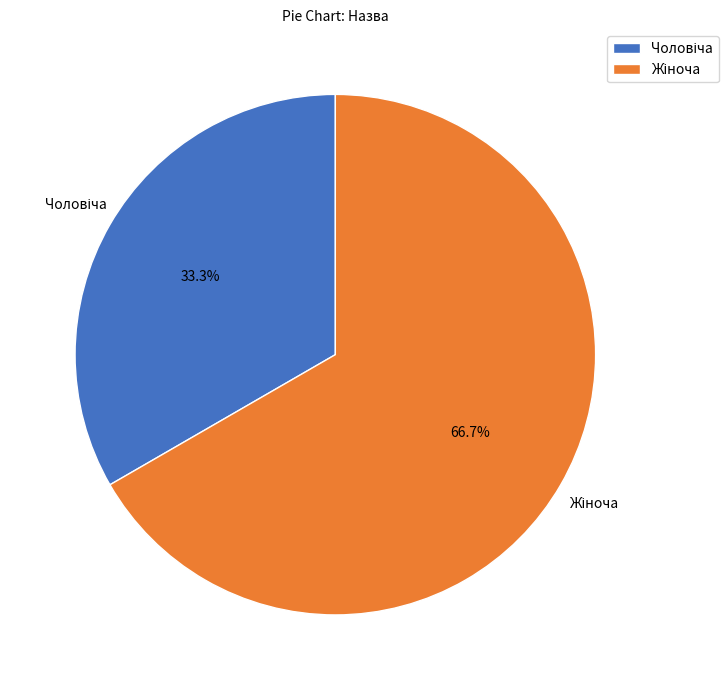

Does any single category account for the majority?

Yes